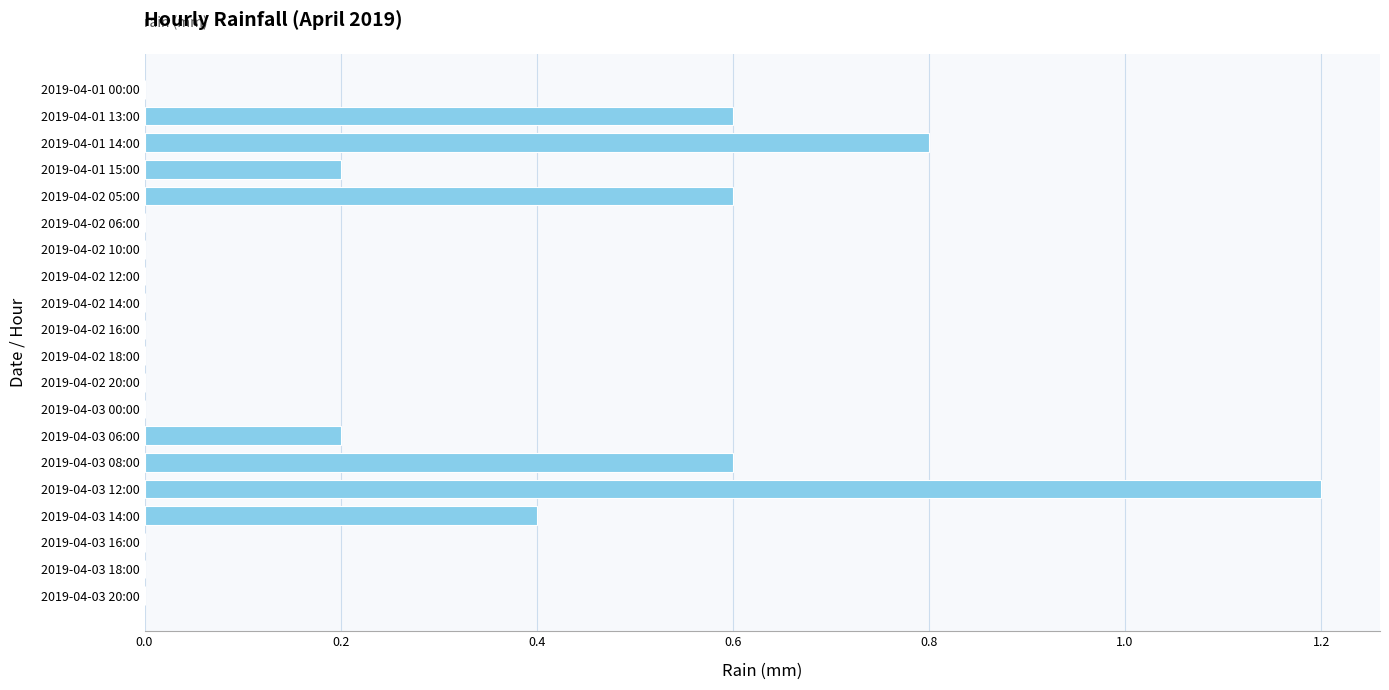

Which label corresponds to the largest value in the chart?

2019-04-03 12:00